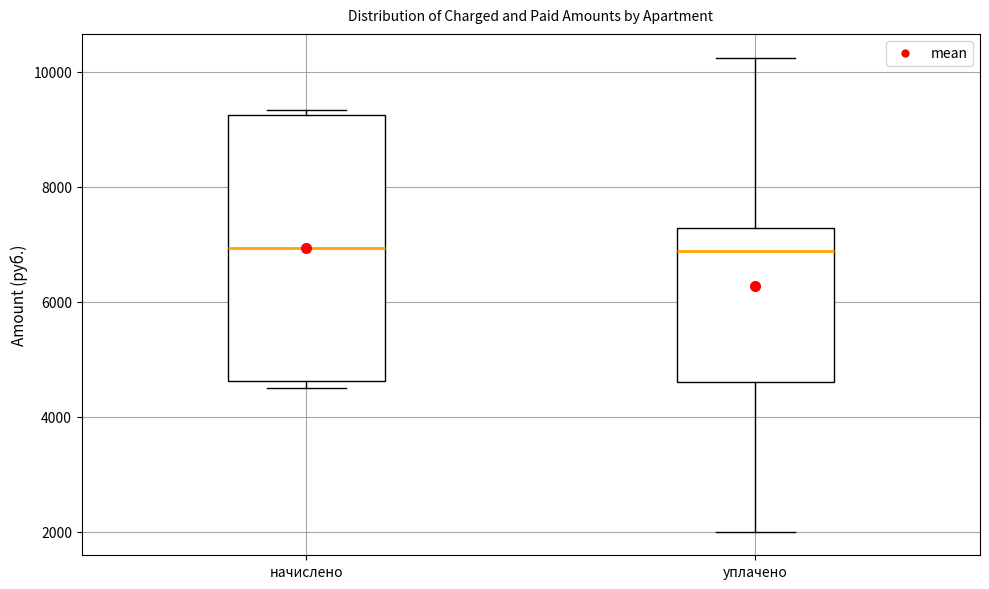

Which box is the tallest, from its lower edge to its upper edge?

начислено